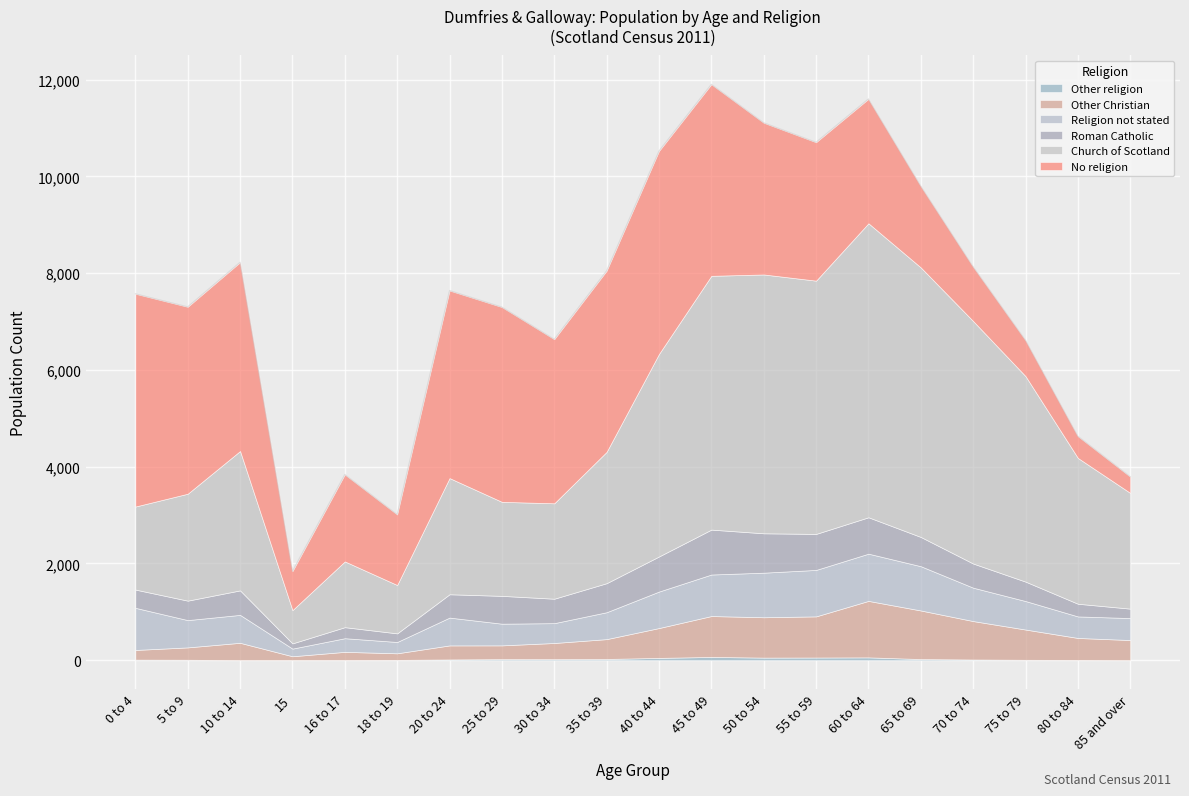

What is the total value across all series at 15?

1839